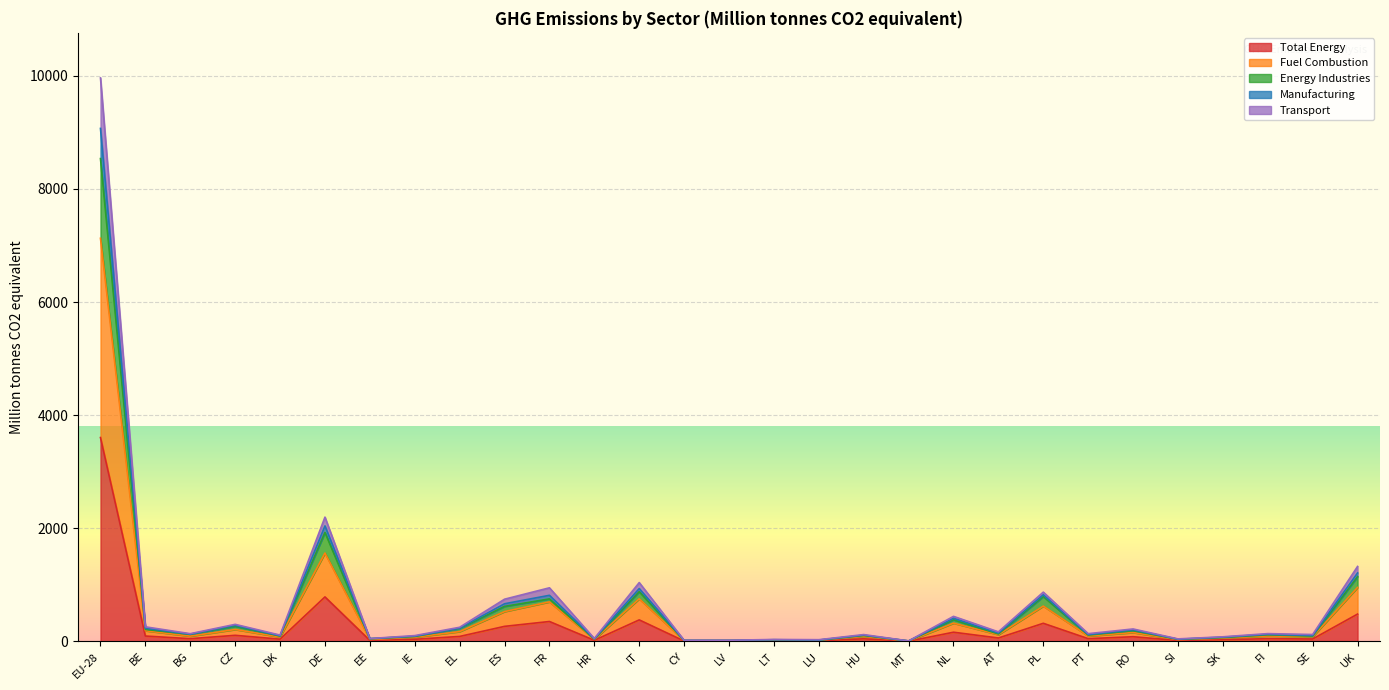

At how many categories does at least one series exceed 1849?

2